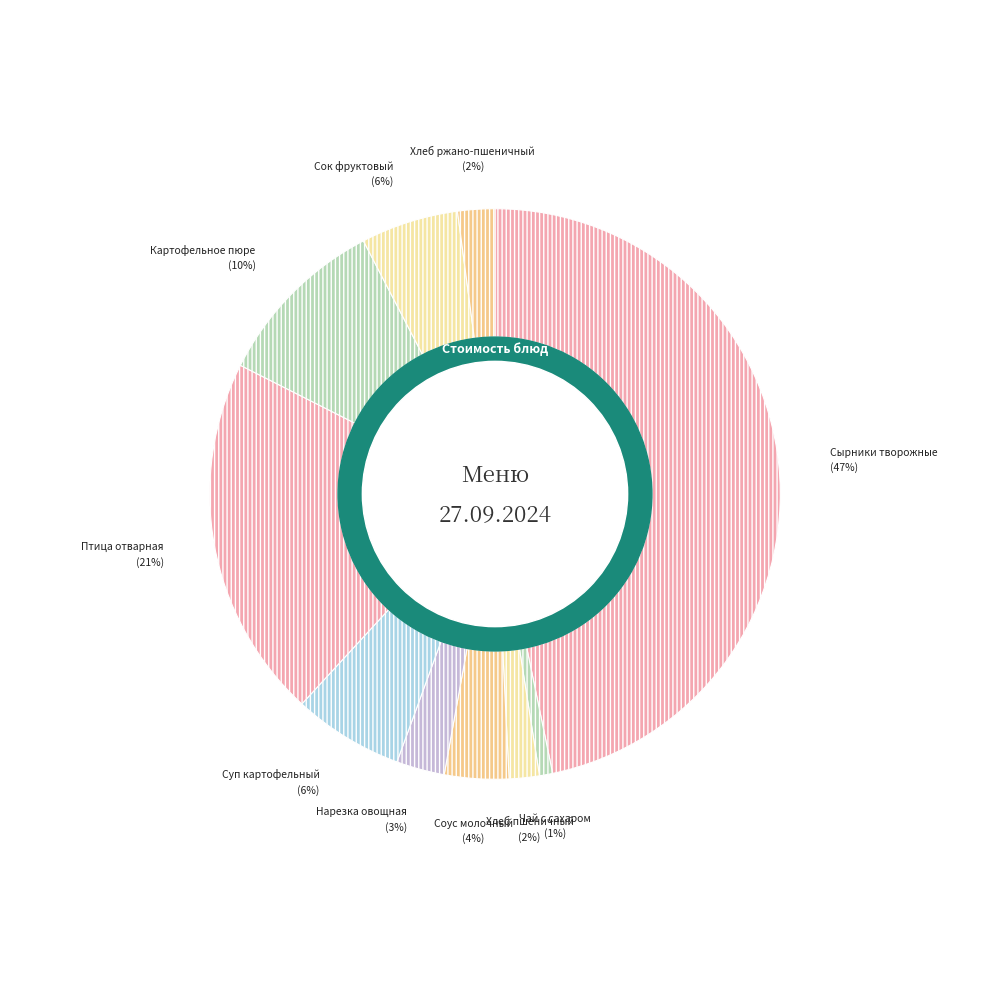

Count the number of slices in the pie.

10